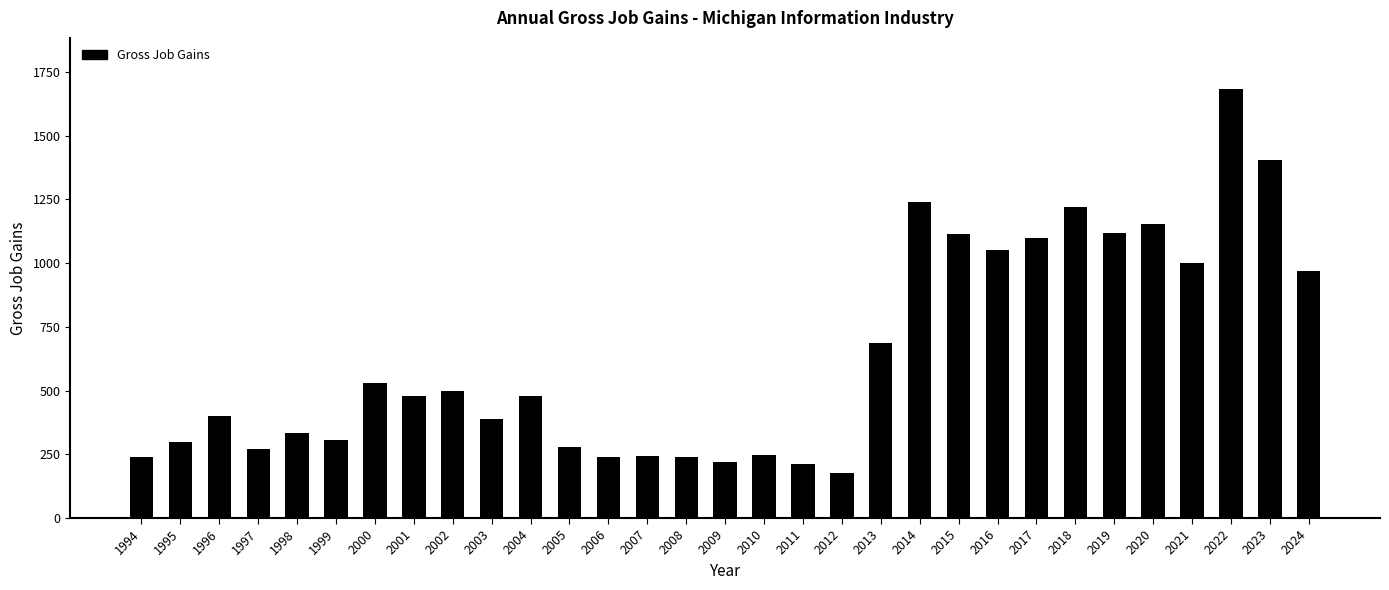

What is the ratio of the value at 2017 to the value at 2006?

4.6